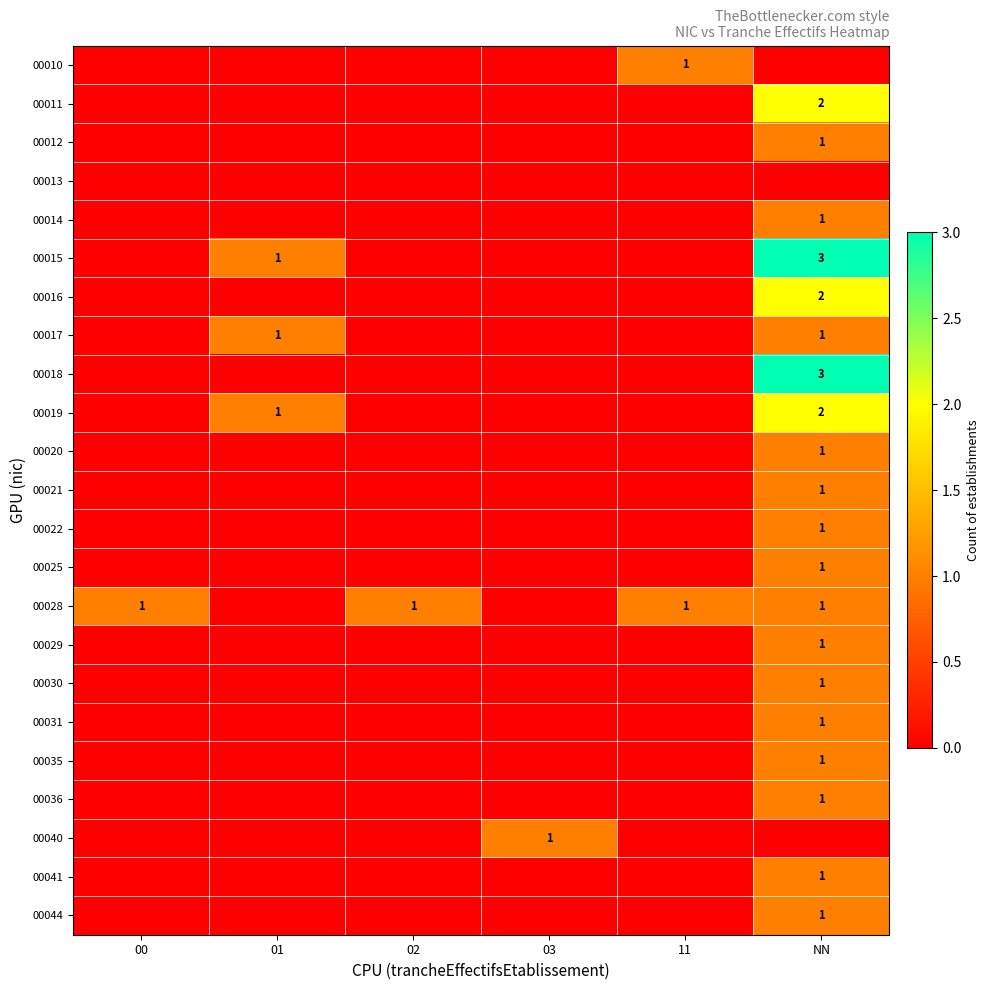

What is the difference between the highest and lowest values at 00?

1